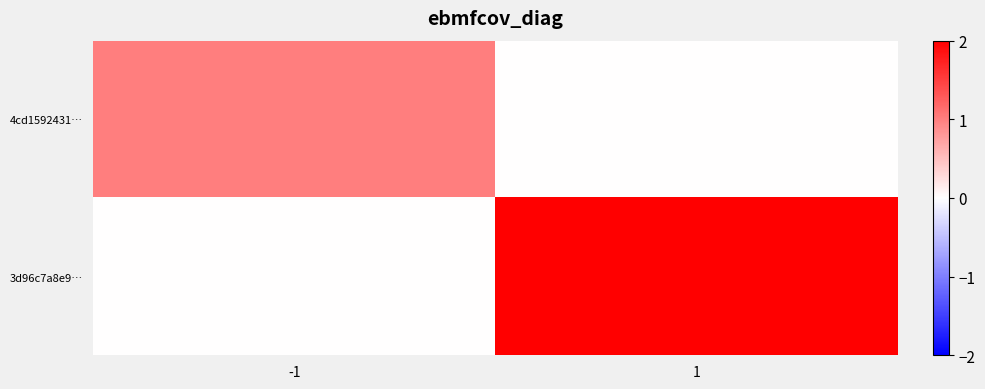

At how many categories does at least one series exceed 1?

1